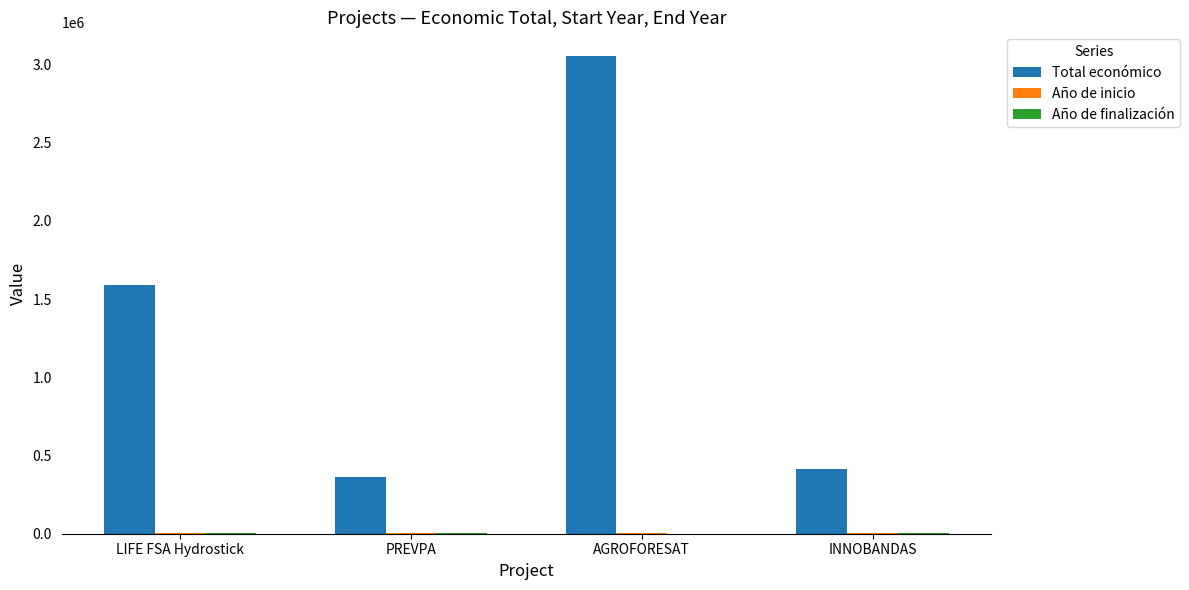

What is the label of the 1st bar from the right?

INNOBANDAS